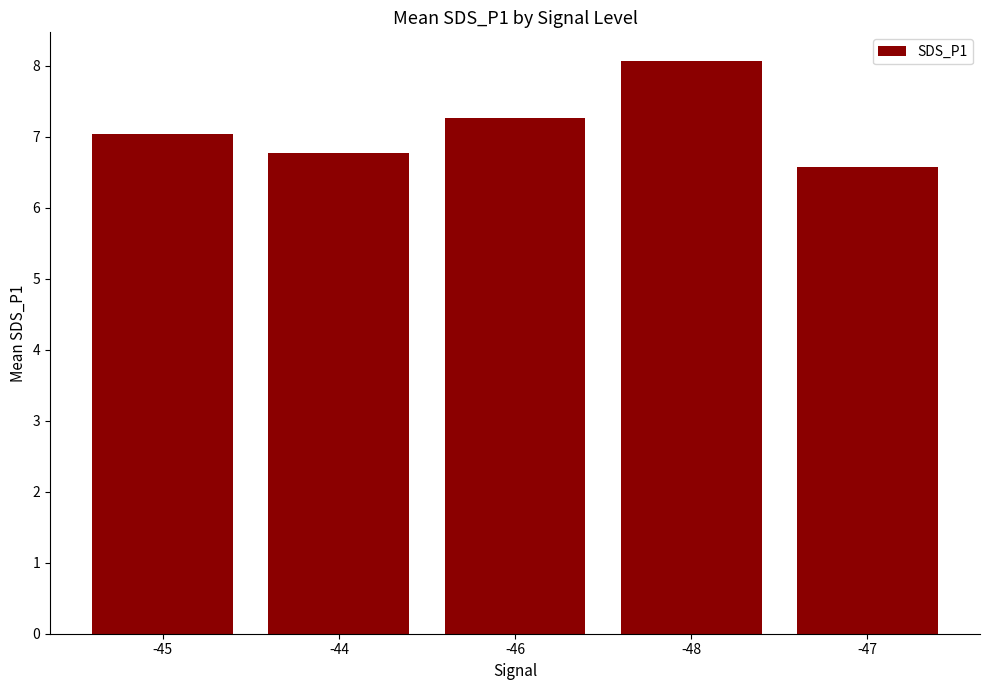

What position from the right is -45?

5